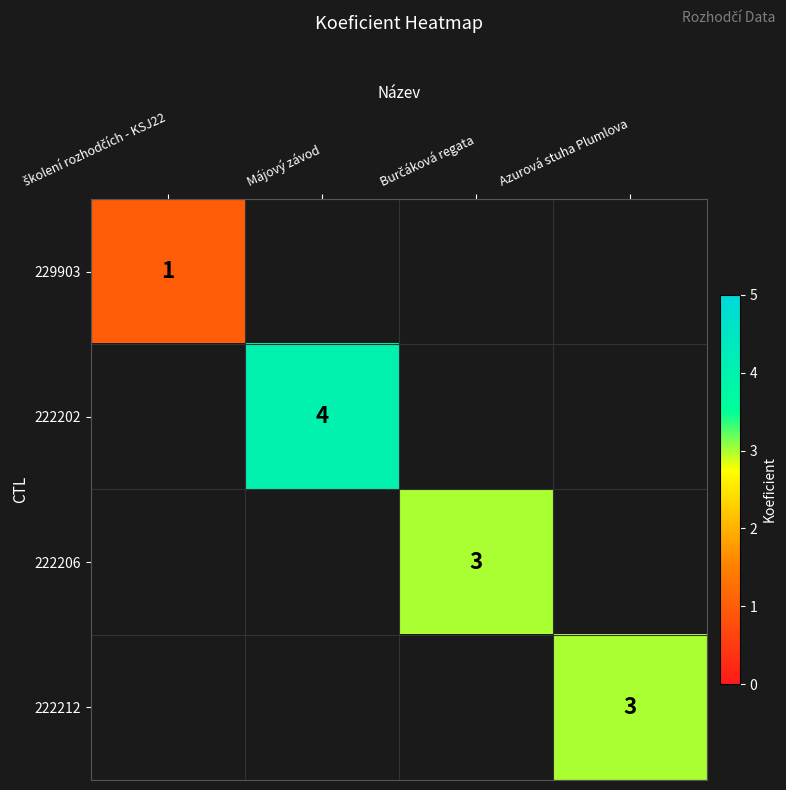

Is it true that 222212 equals 5 at Azurová stuha Plumlova?

False